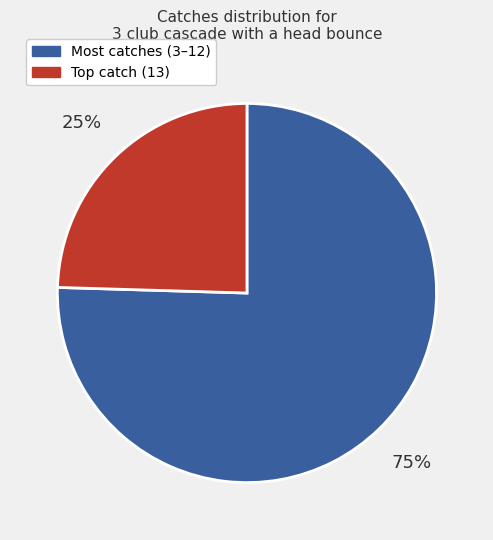

To the nearest percent, what is the average slice percentage?

50%